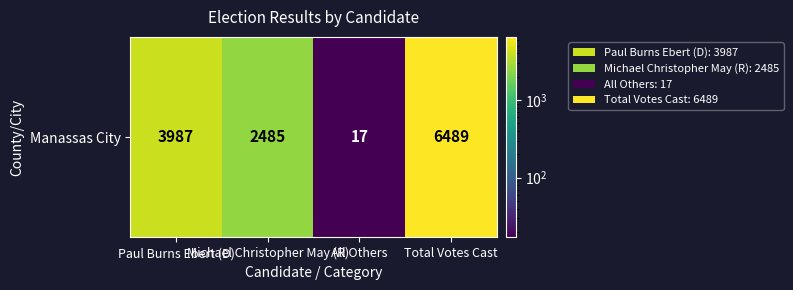

Rank the categories by value from highest to lowest.

Total Votes Cast, Paul Burns Ebert (D), Michael Christopher May (R), All Others